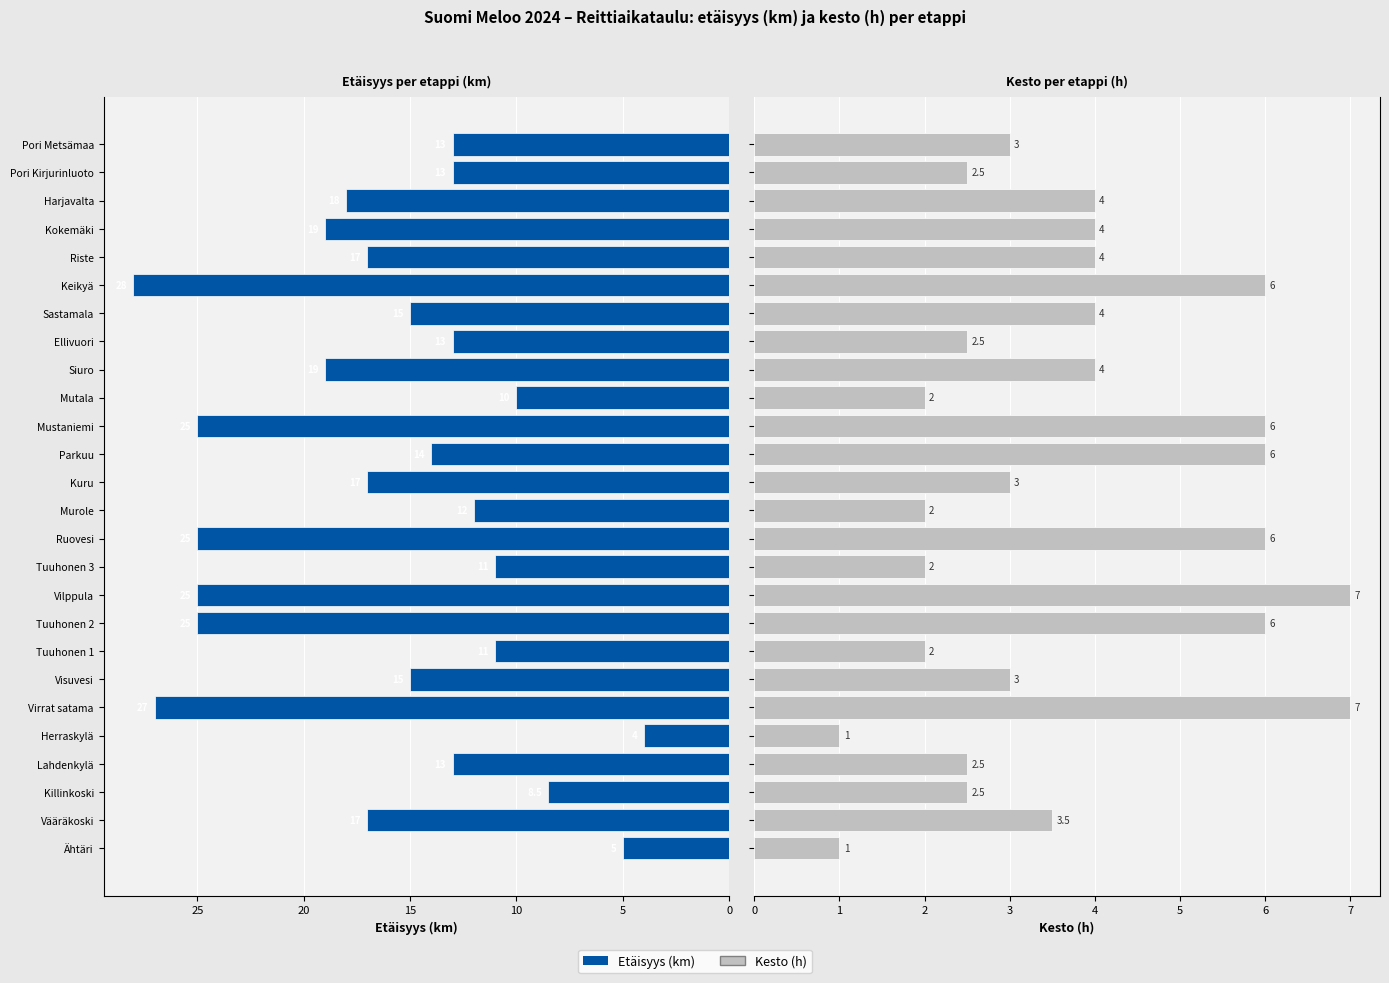

The Etäisyys (km) series shows 25.0 at Ruovesi. True or false?

True